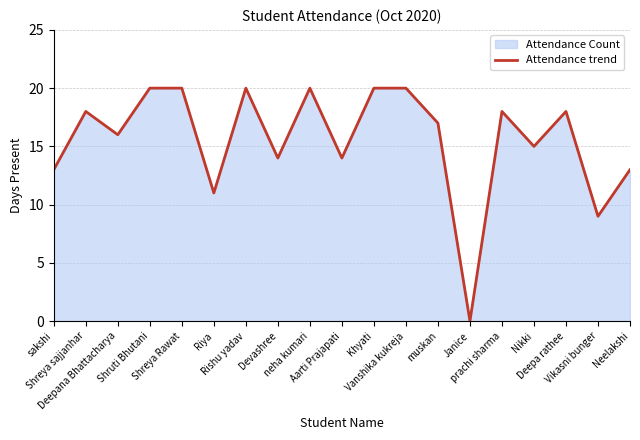

The value at Shreya Rawat is 9. True or false?

False